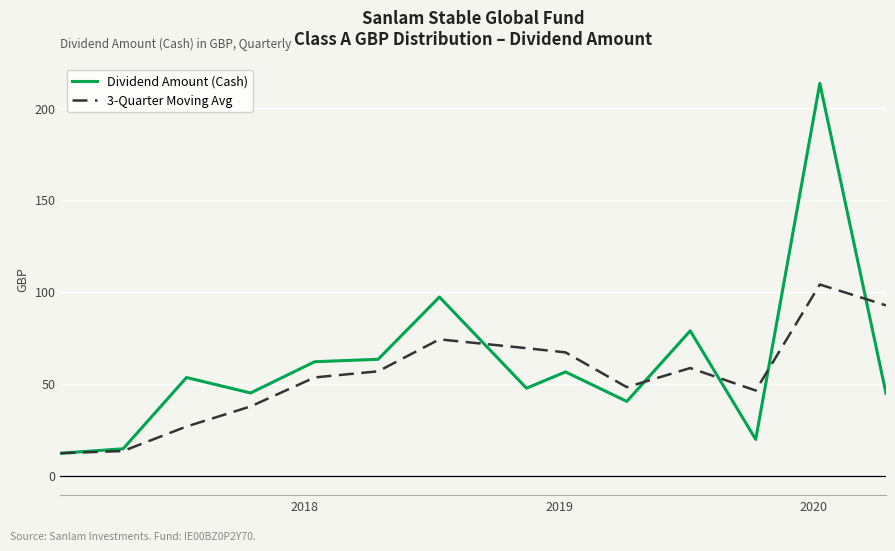

What is the minimum value shown in the chart?

12.1